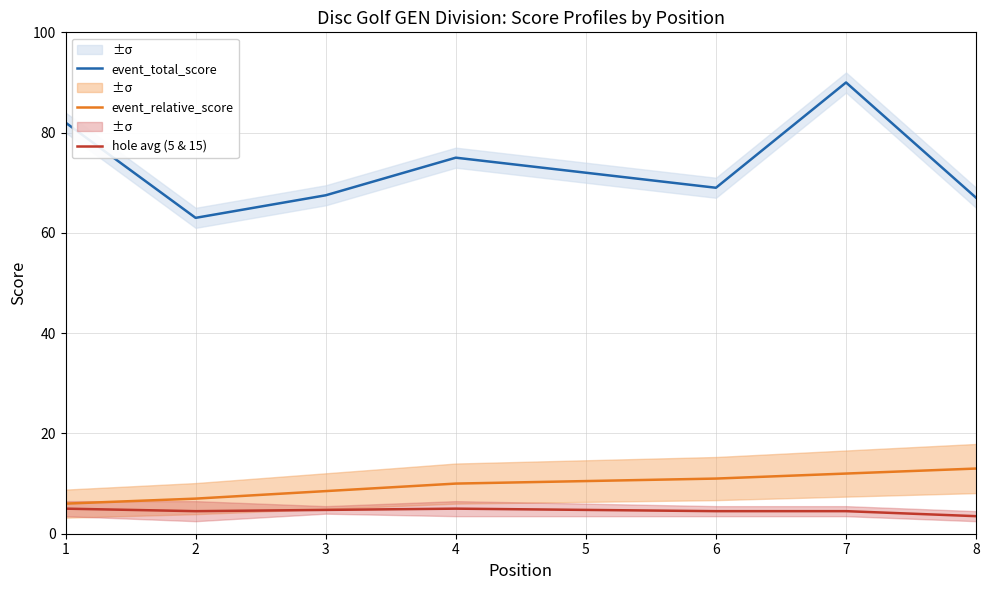

At 4, list the series in order from smallest to largest.

hole avg (5 & 15), event_relative_score, event_total_score